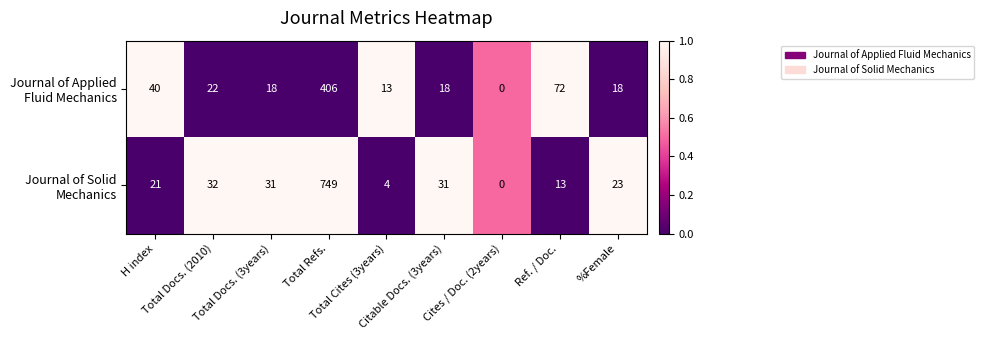

What is the total value across all series at Total Docs. (3years)?

49